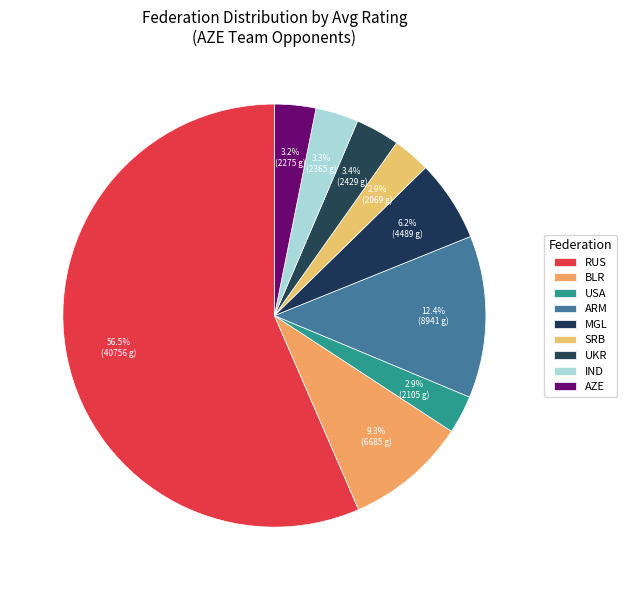

To the nearest percent, what percentage of the pie is ARM?

12%